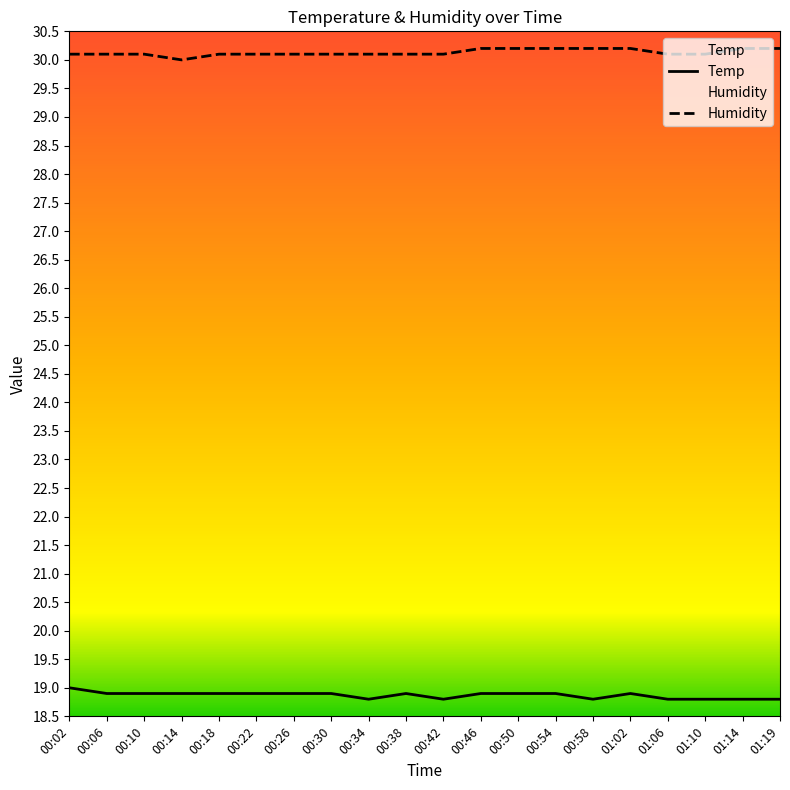

Is this an area chart (filled region under the line)?

No